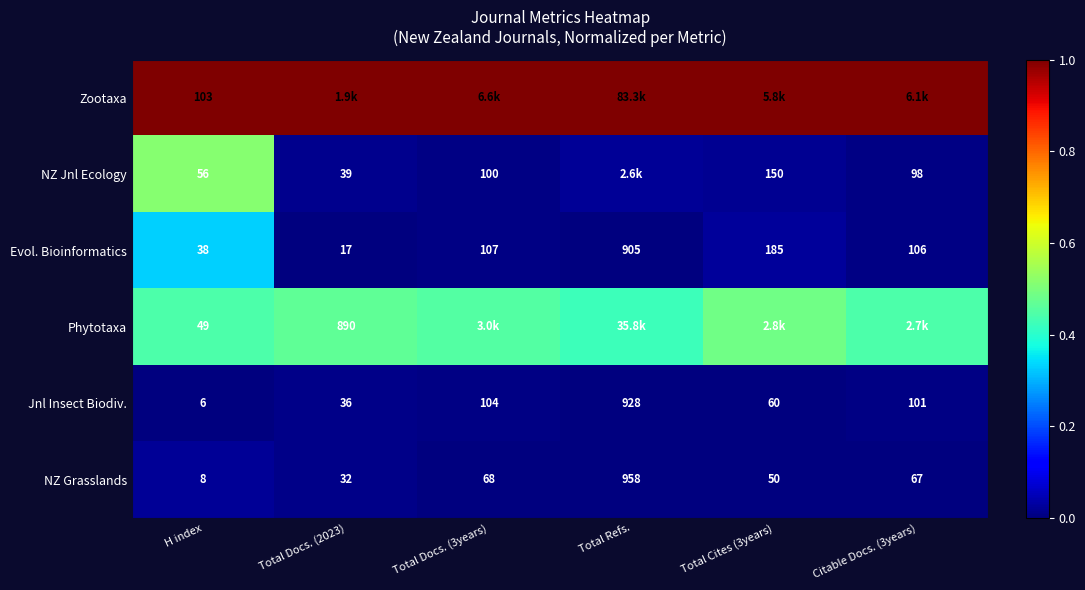

Is the value of Phytotaxa at H index greater than the value of Evol. Bioinformatics at Citable Docs. (3years)?

No